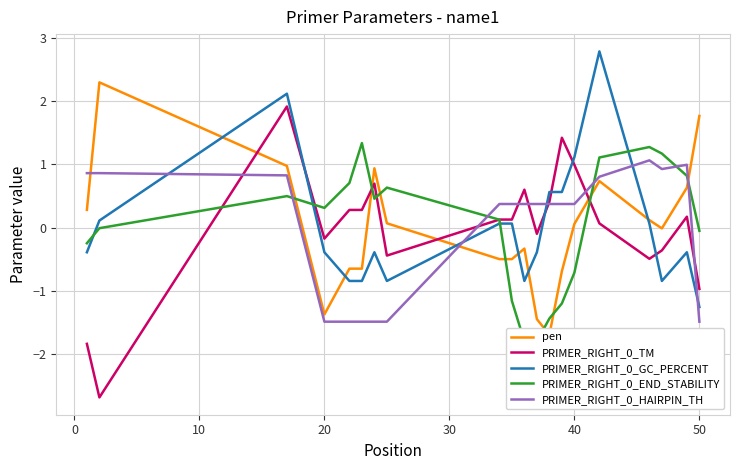

What is the maximum value for PRIMER_RIGHT_0_HAIRPIN_TH?

1.1